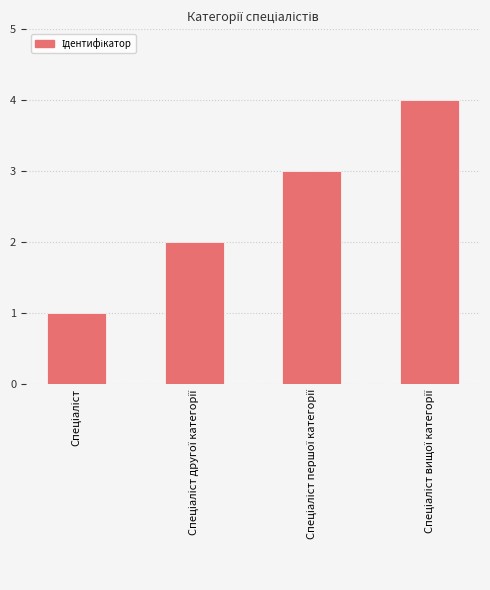

Does the chart contain any negative values?

No